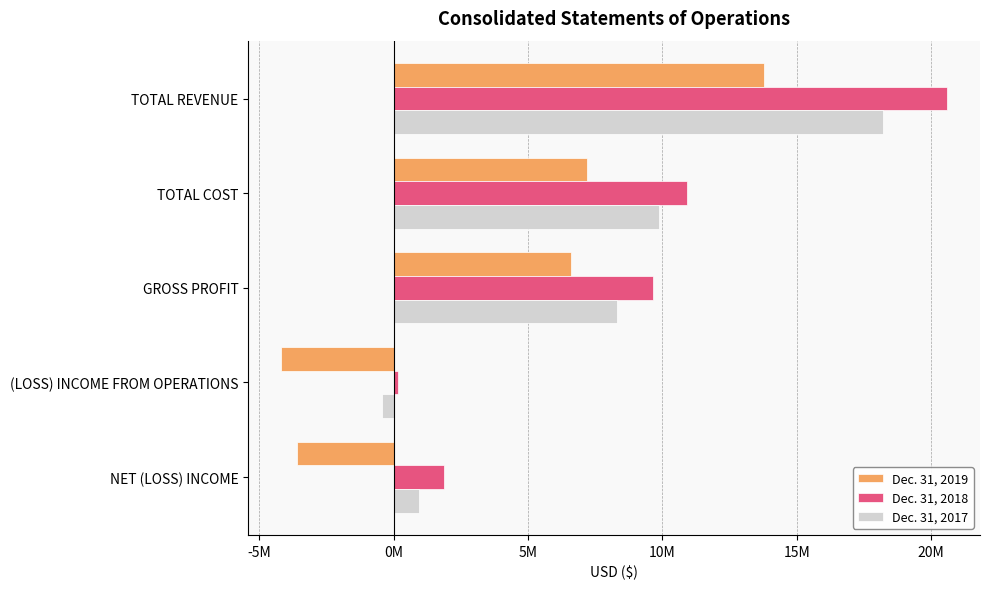

What are all the series names shown in the legend?

Dec. 31, 2019, Dec. 31, 2018, Dec. 31, 2017